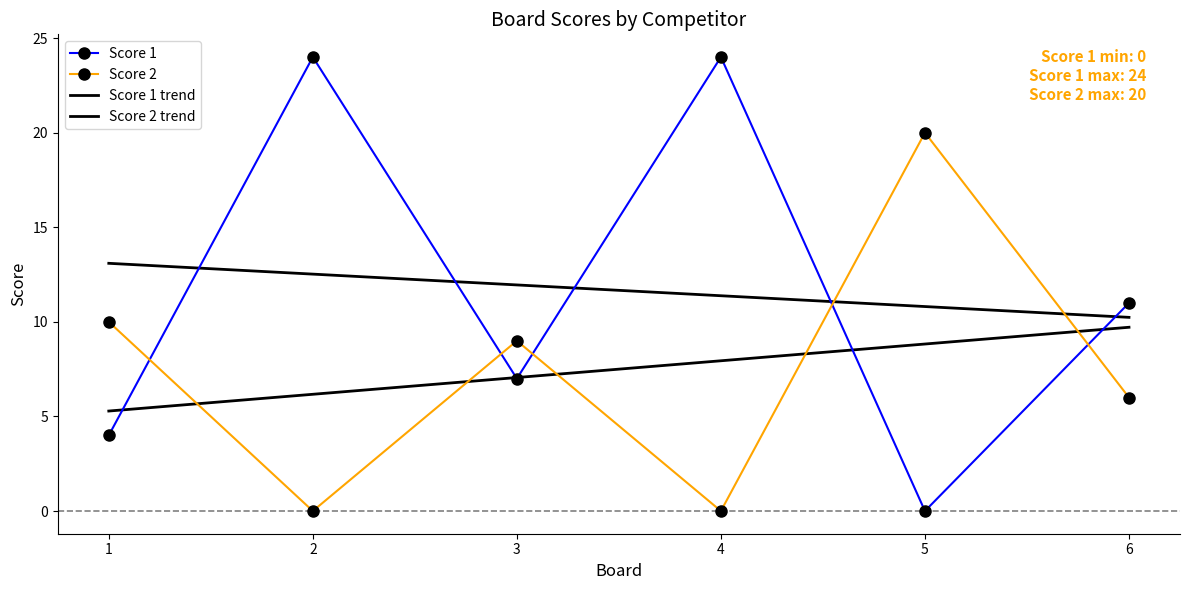

True or false: Score 1 trend and Score 2 intersect in this chart.

True